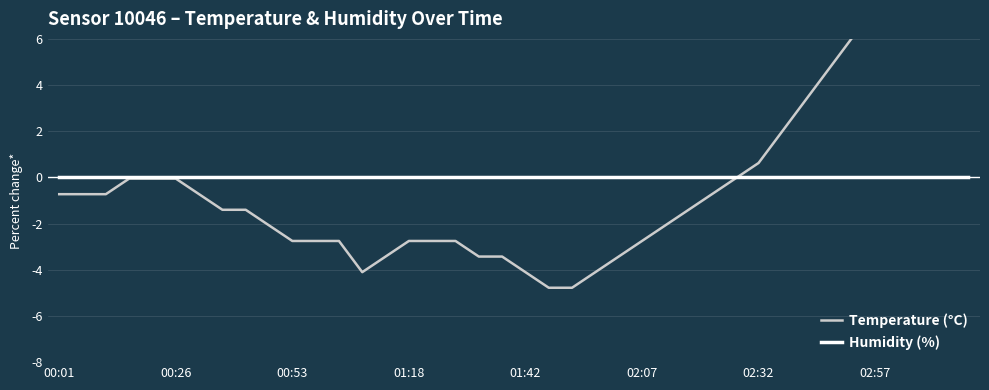

How many lines are shown in the chart?

2